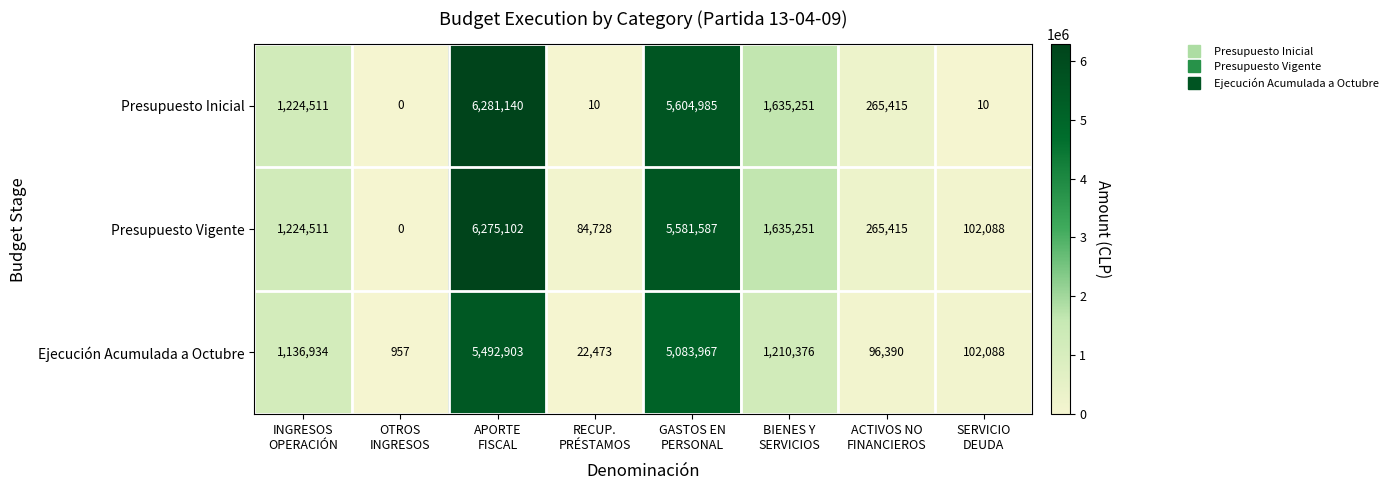

At which category is the sum across all series the highest?

APORTE
FISCAL